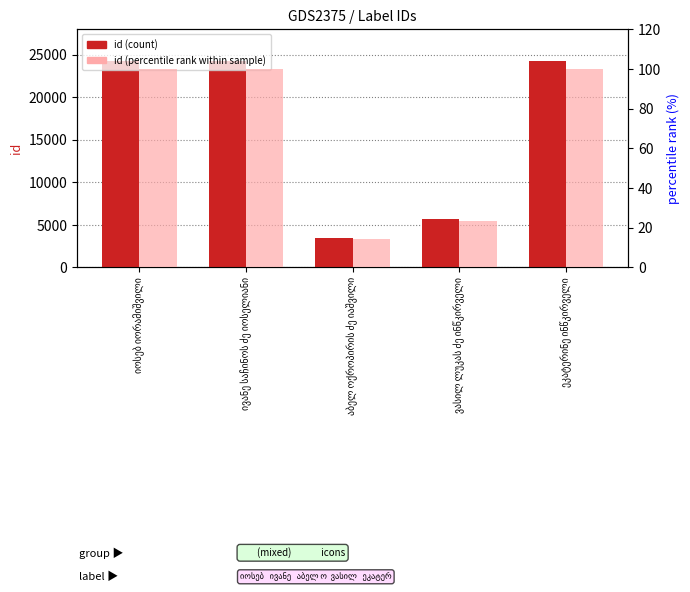

What is the difference between the maximum and minimum values in the id (percentile rank) series?

85.6